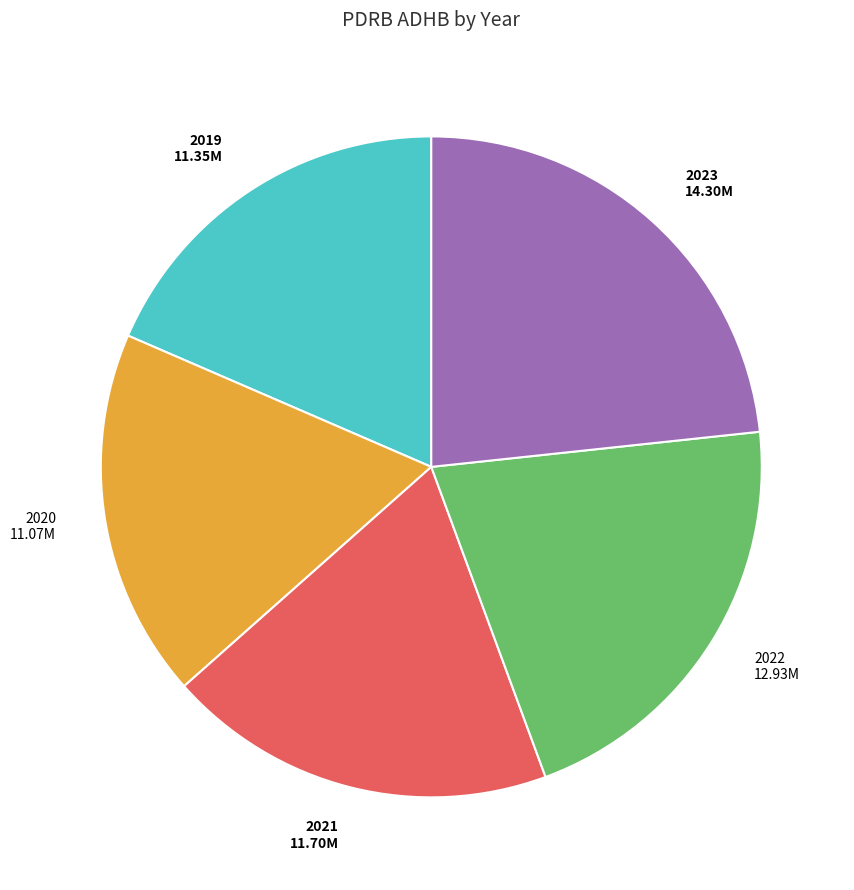

Combined, do 2023 and 2019 account for over 50%?

No